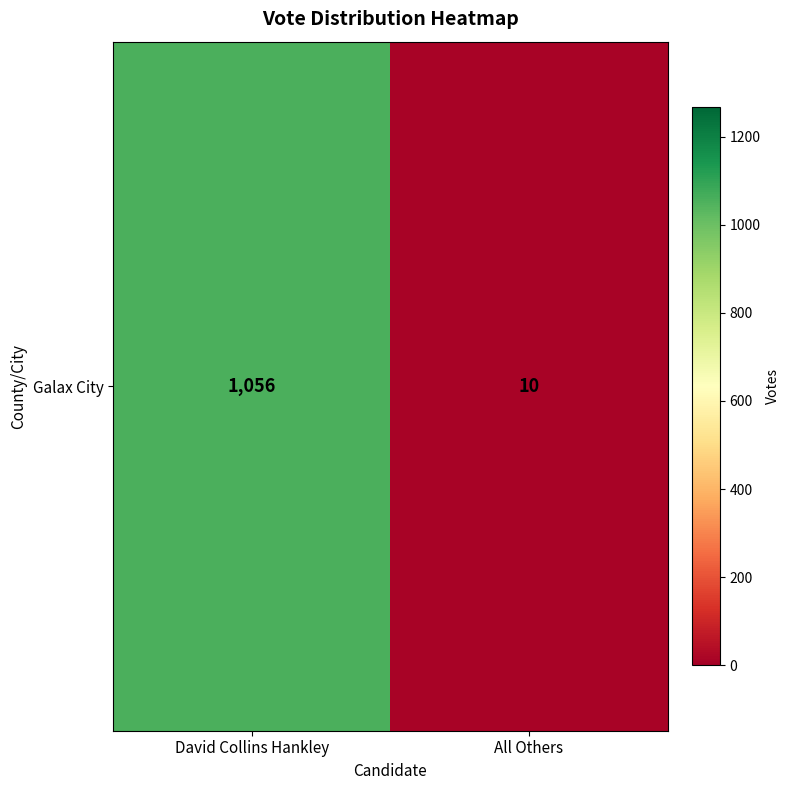

What is the average value?

533